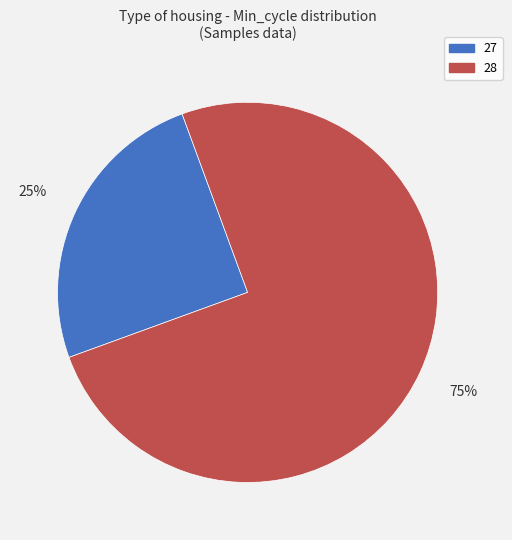

Is there a majority slice in this chart?

Yes